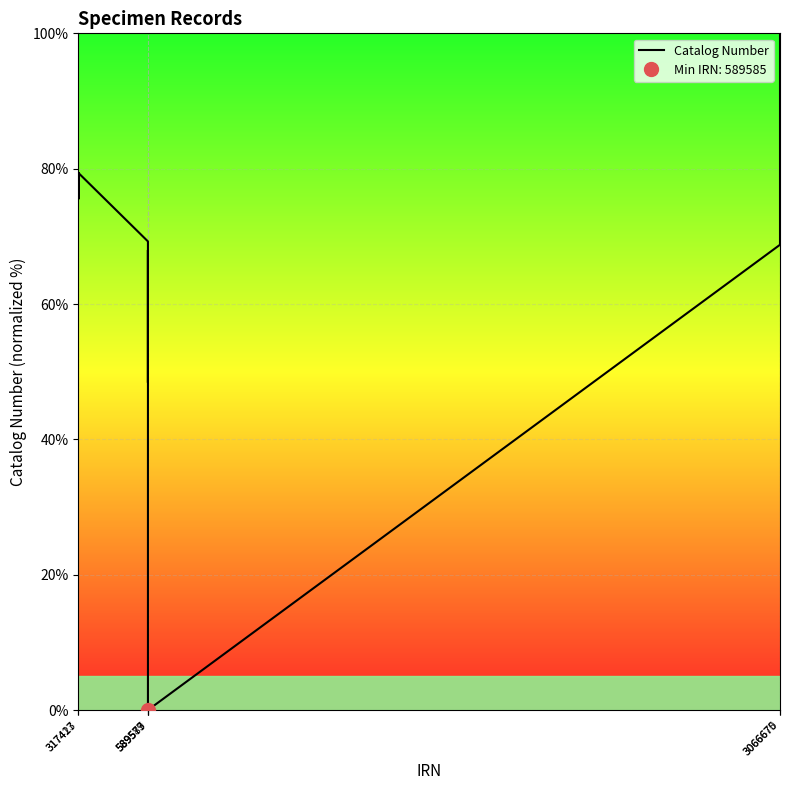

How many values are below 69?

6